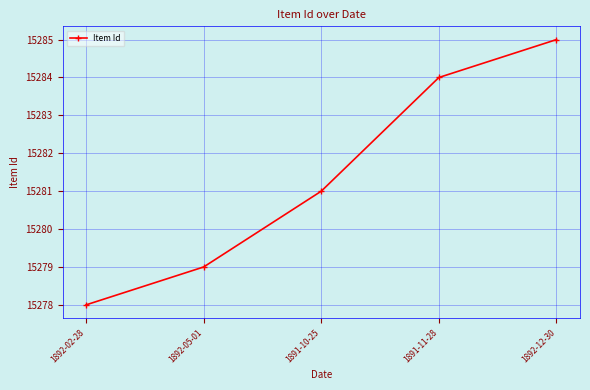

What is the difference between the maximum and second lowest values?

6